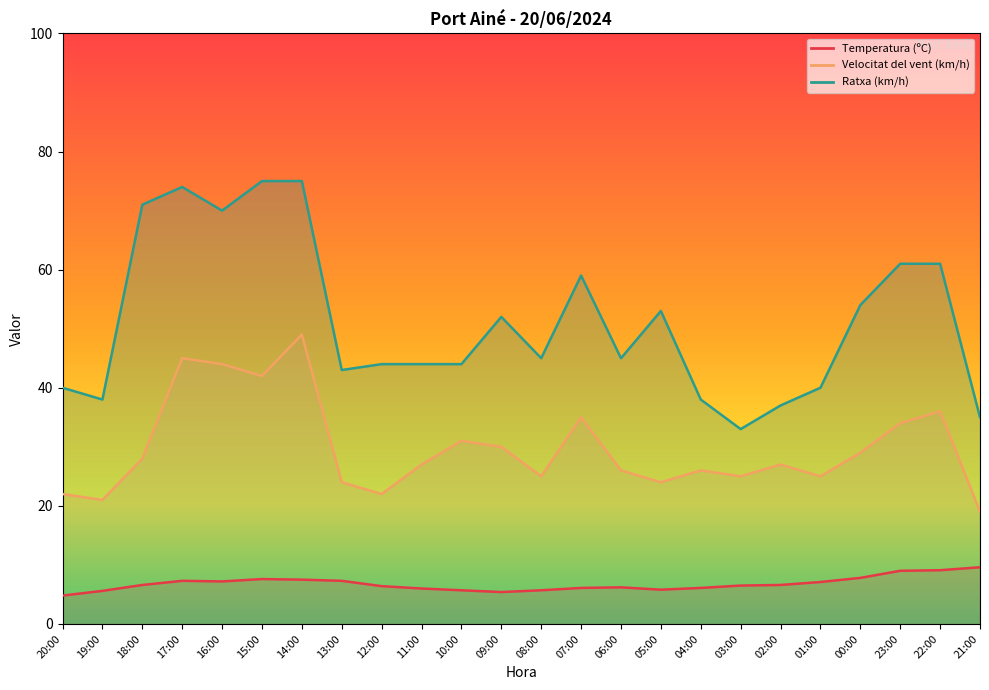

What are all the series names shown in the legend?

Temperatura (ºC), Velocitat del vent (km/h), Ratxa (km/h)